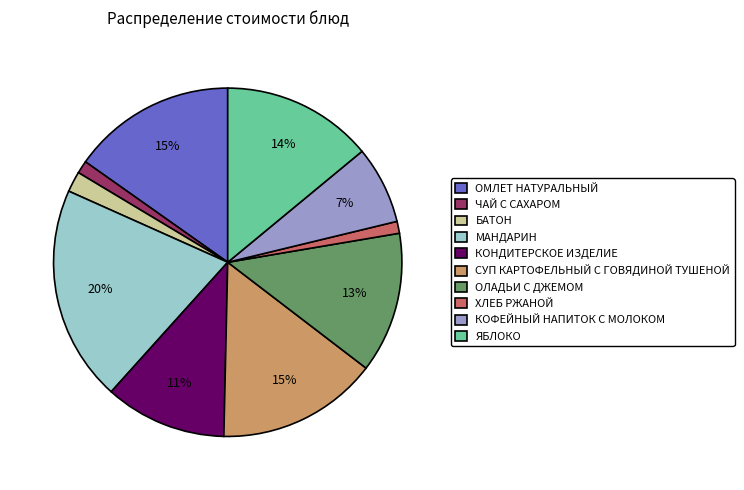

Does ЯБЛОКО account for over 50% of the chart?

No